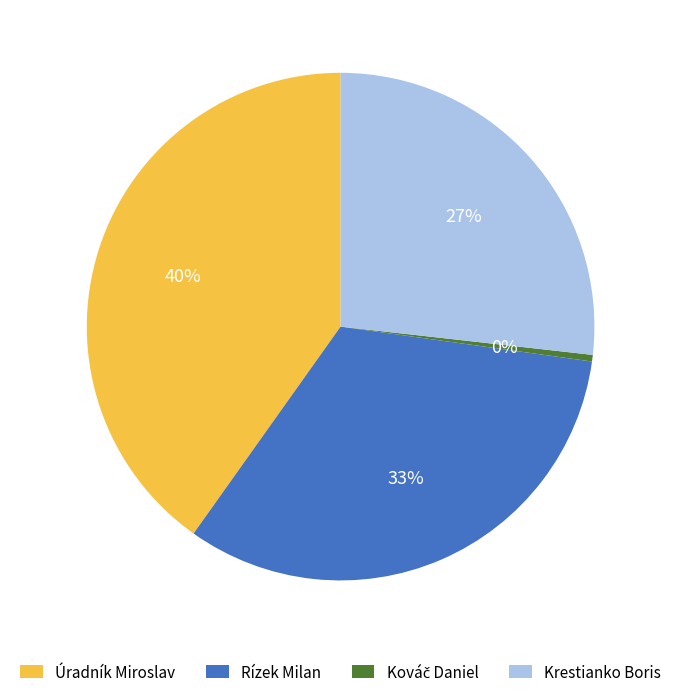

What is the ratio of the value at Úradník Miroslav to the value at Krestianko Boris?

1.5